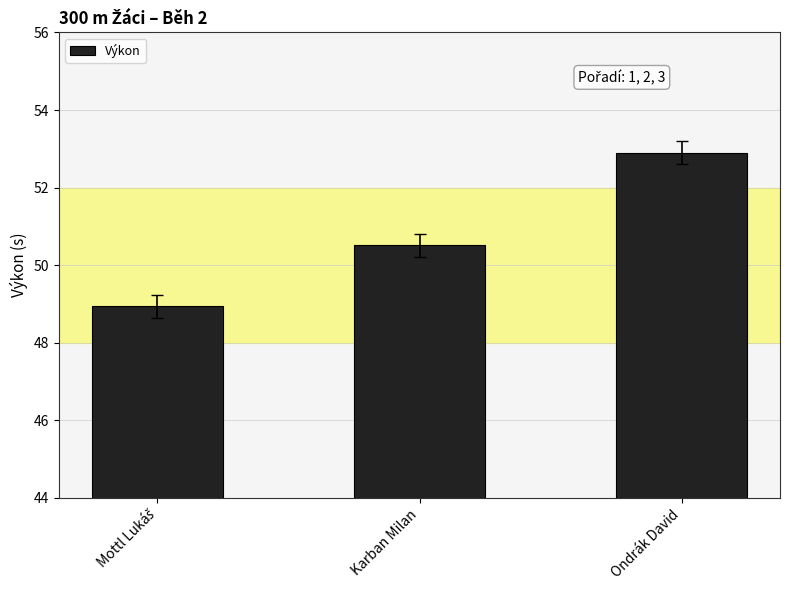

At which label does the data first exceed 50?

Karban Milan